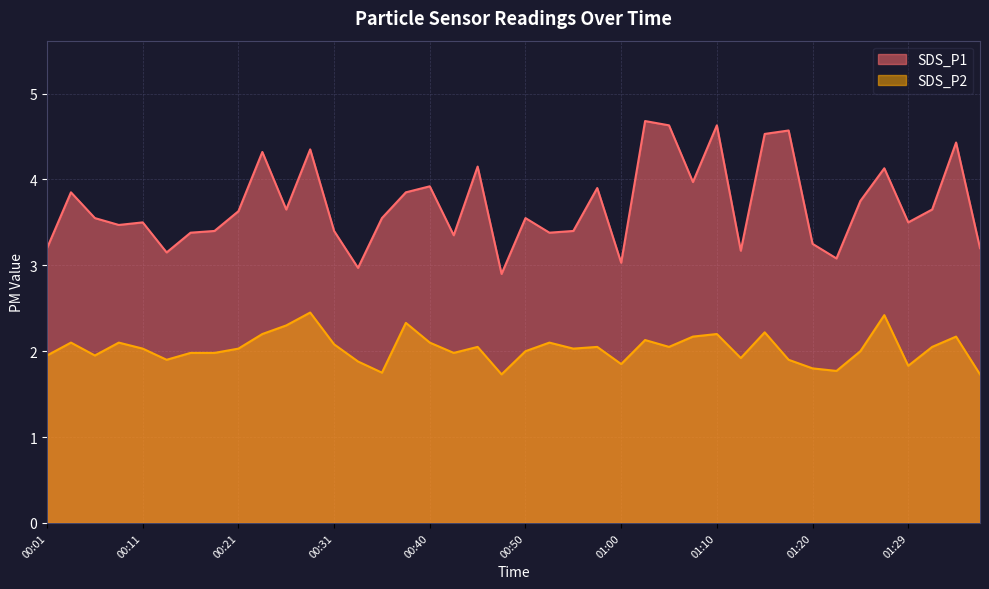

Count the number of data series in this chart.

2